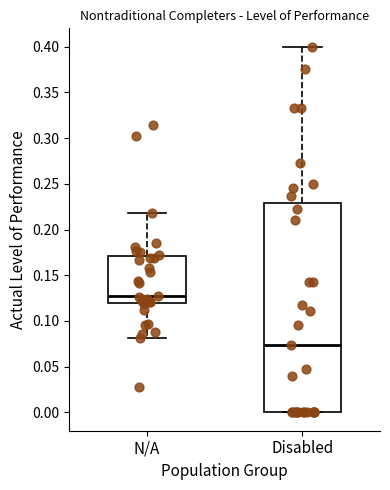

Where is the upper edge of the box for Disabled on the y-axis? The values are not printed on the chart, so give them approximately, as read against the axis.

0.230